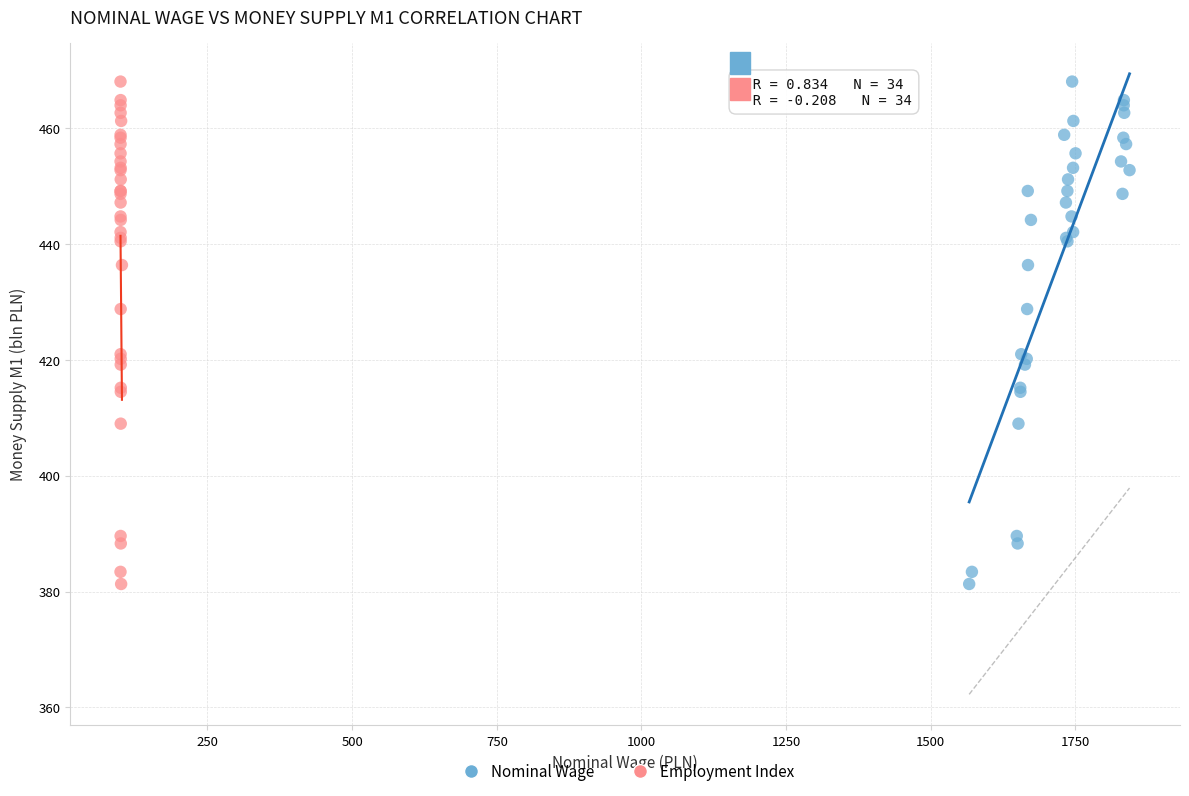

What are all the series names shown in the legend?

Nominal Wage, Employment Index